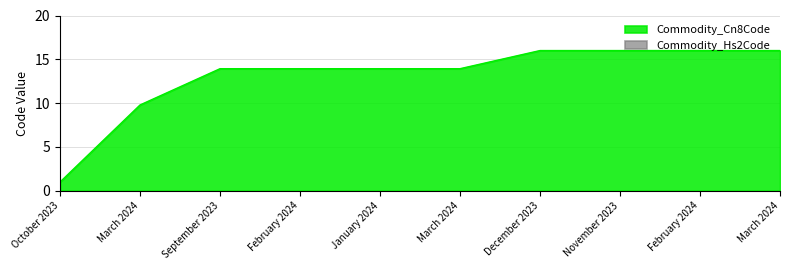

What is the label of the 5th point from the right?

March 2024